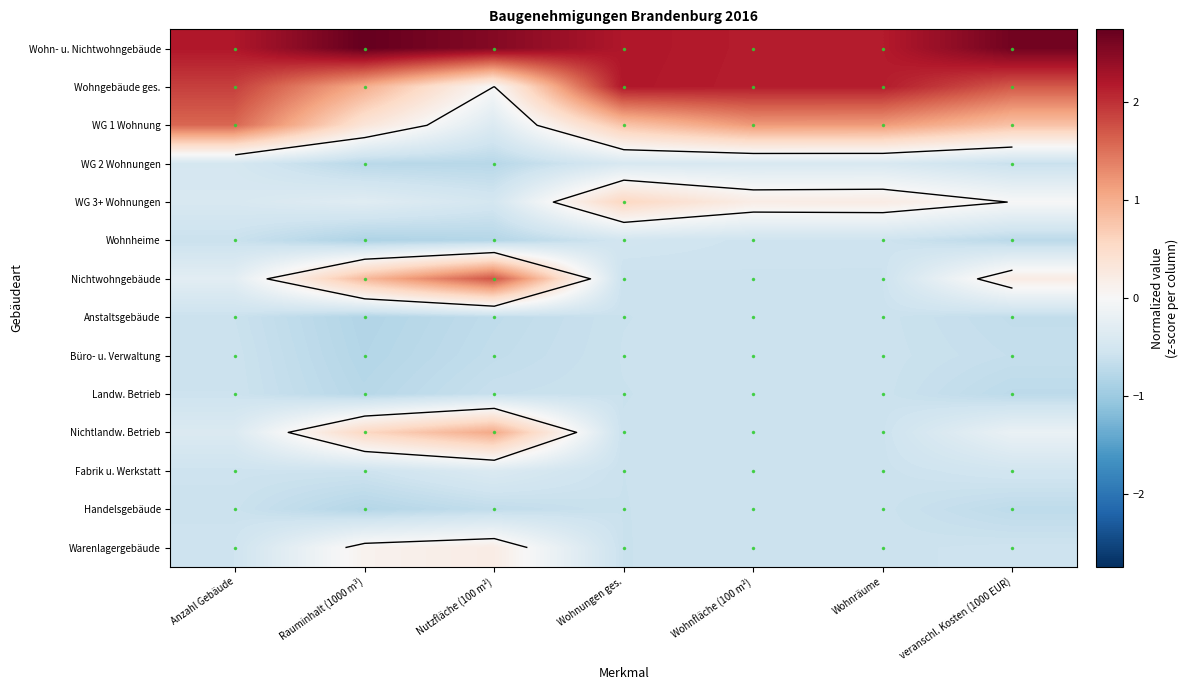

Is it true that Handelsgebäude equals -1.1 at veranschl. Kosten (1000 EUR)?

False